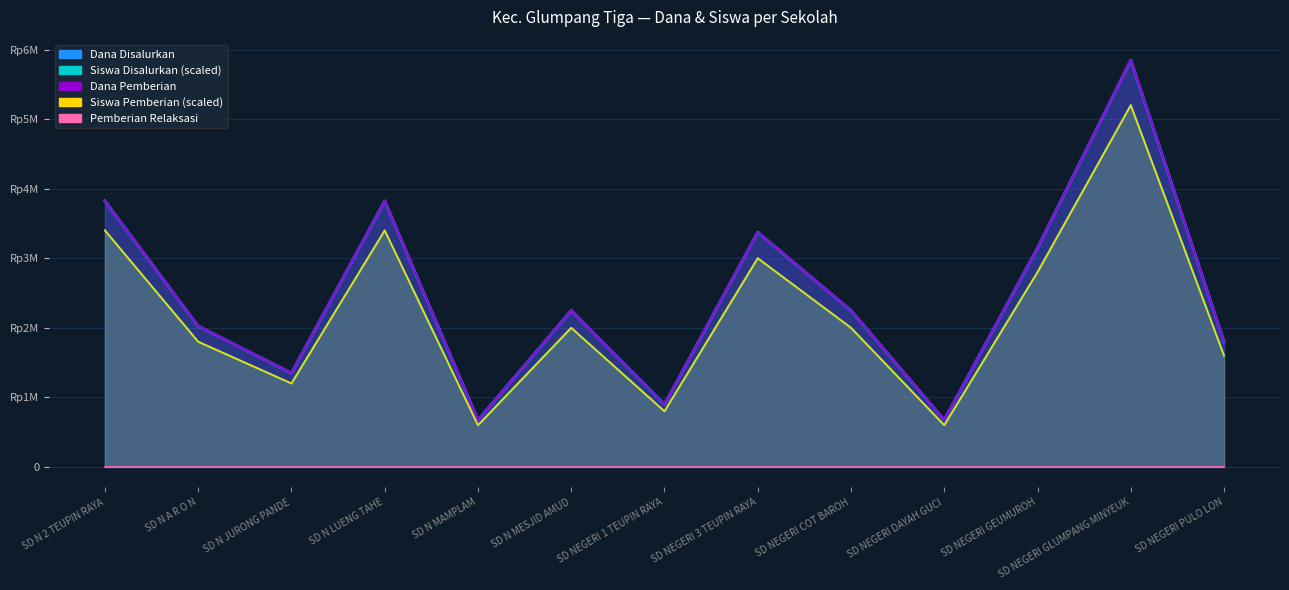

At which category does the chart reach its minimum across all series?

SD N MAMPLAM